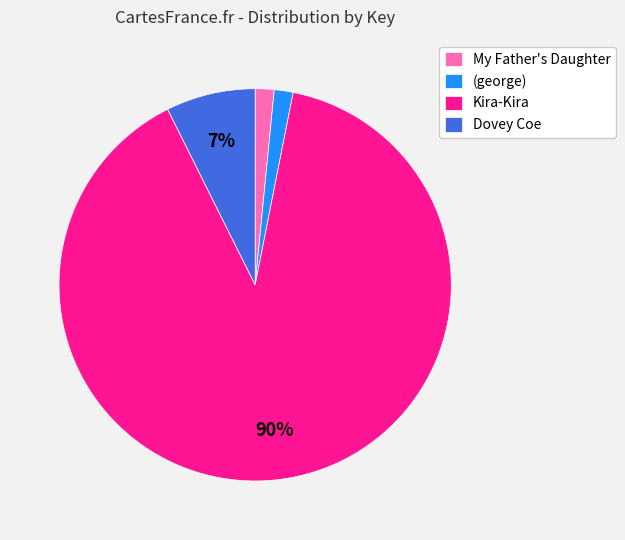

To the nearest percent, what is the average slice percentage?

25%